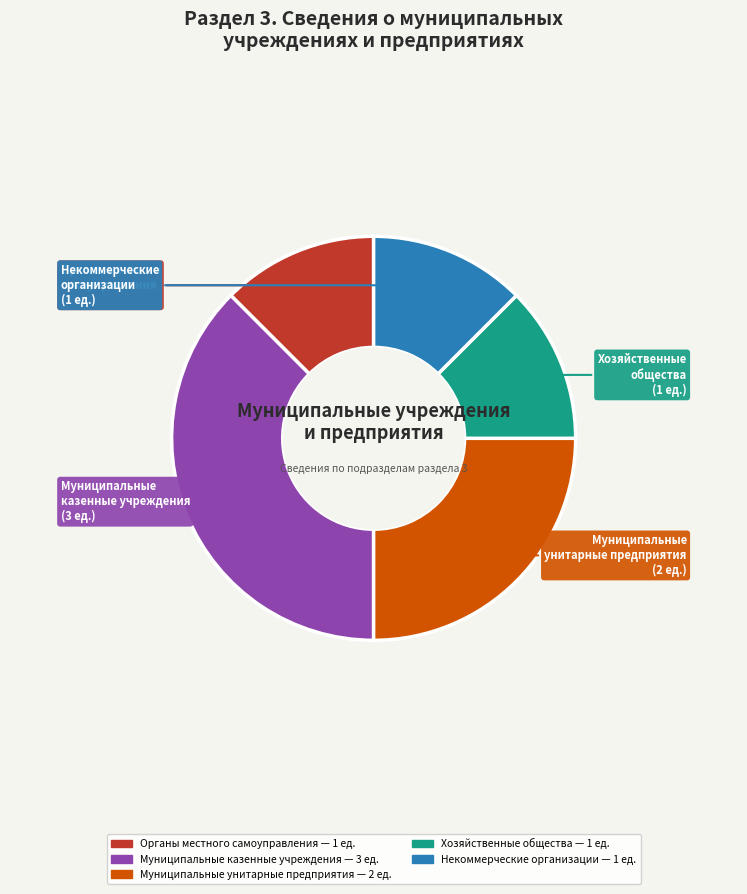

What is the ratio of the value at Органы местного самоуправления to the value at Муниципальные казенные учреждения?

0.3